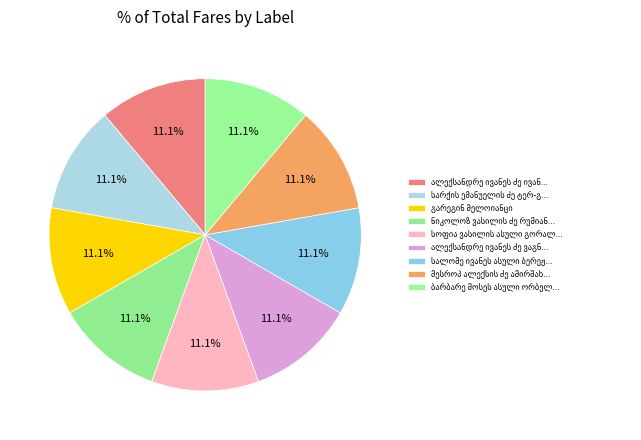

Is ალექსანდრე ივანეს ძე ივანოვი the majority of the pie?

No